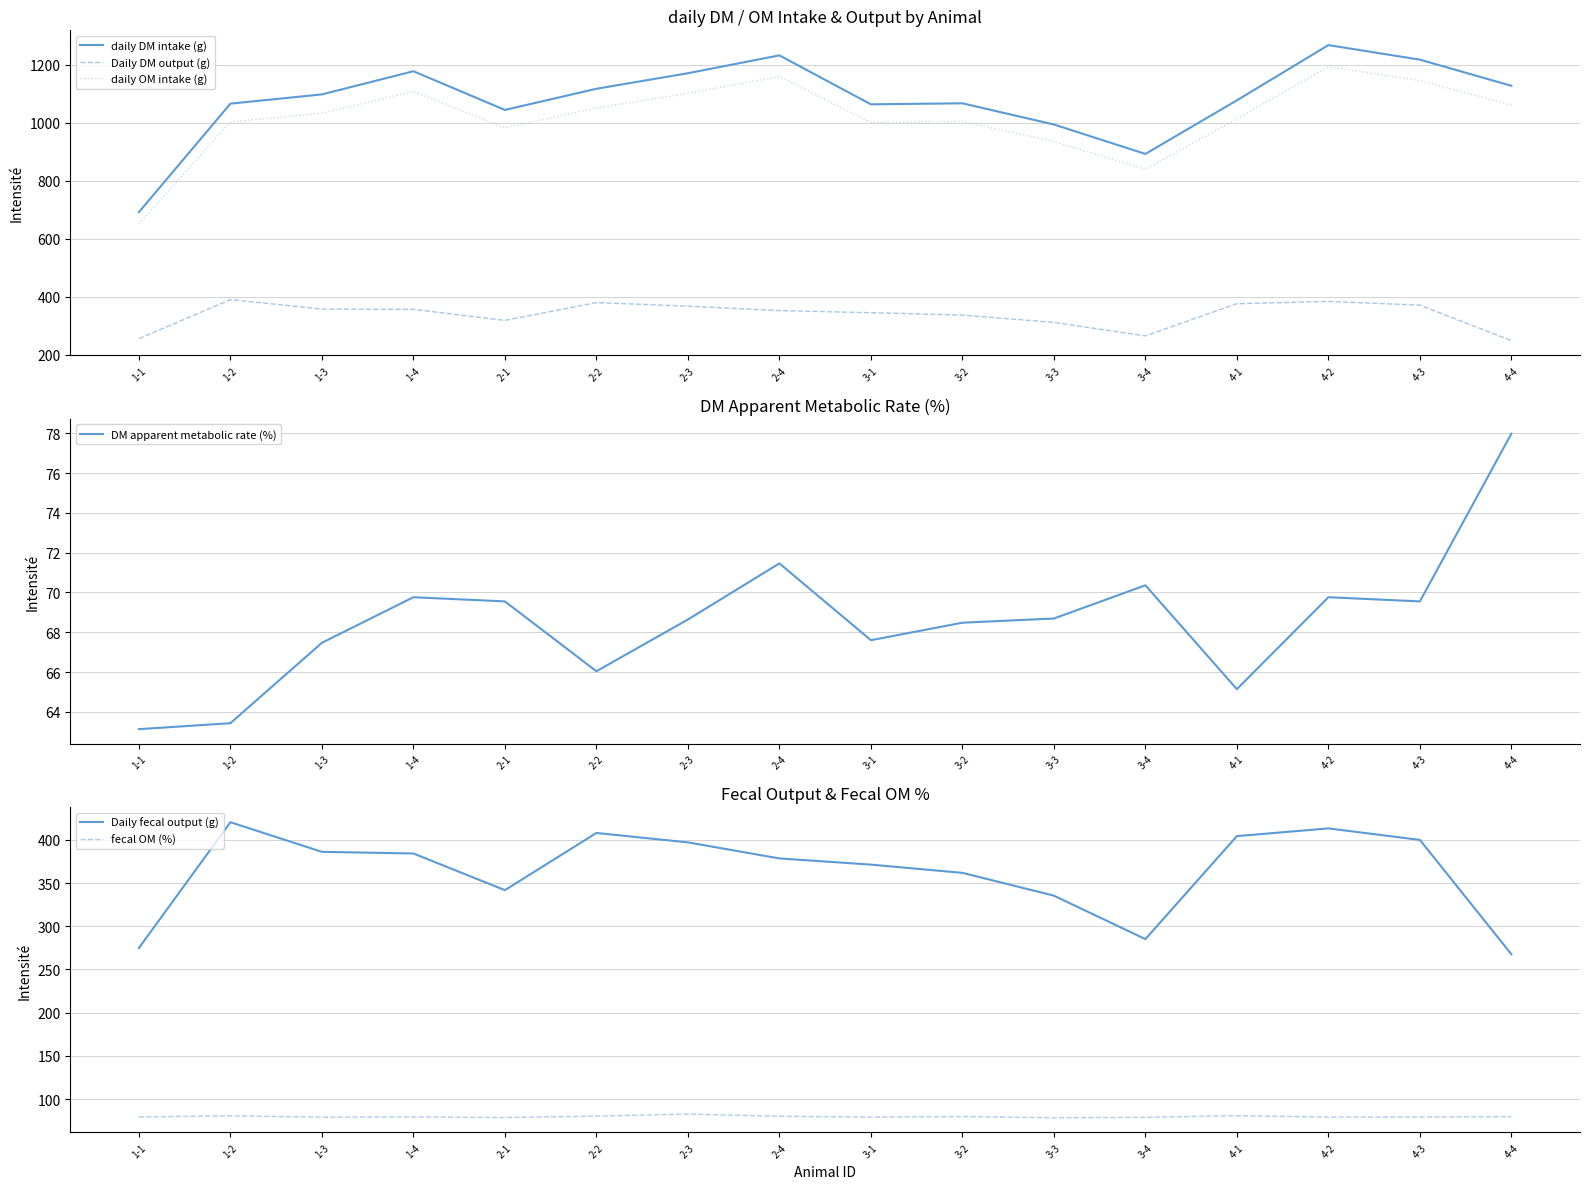

Where is daily DM intake (g) nearest to the value 980?

3-3